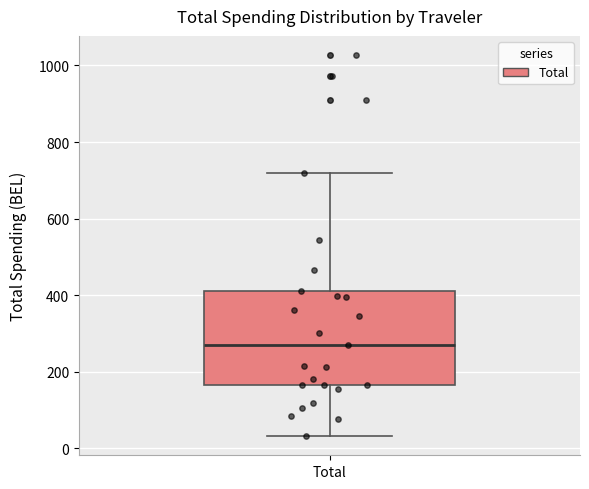

Read this box plot against the y-axis: the position of the median line, the range covered by the box, and the ends of both whiskers. The values are not printed on the chart, so give them approximately, as read against the axis.

median 280, box 160 to 400, whiskers 40 to 720